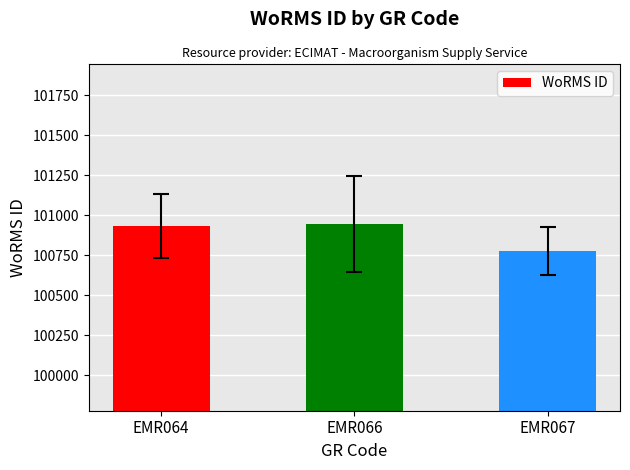

At which category does the chart reach its minimum across all series?

EMR067